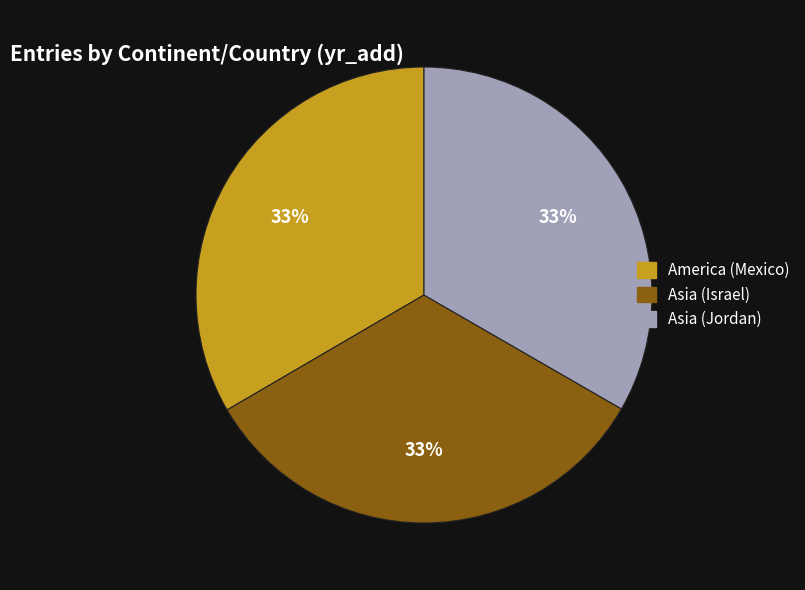

The Asia (Israel) slice represents 33% of the pie. True or false?

True